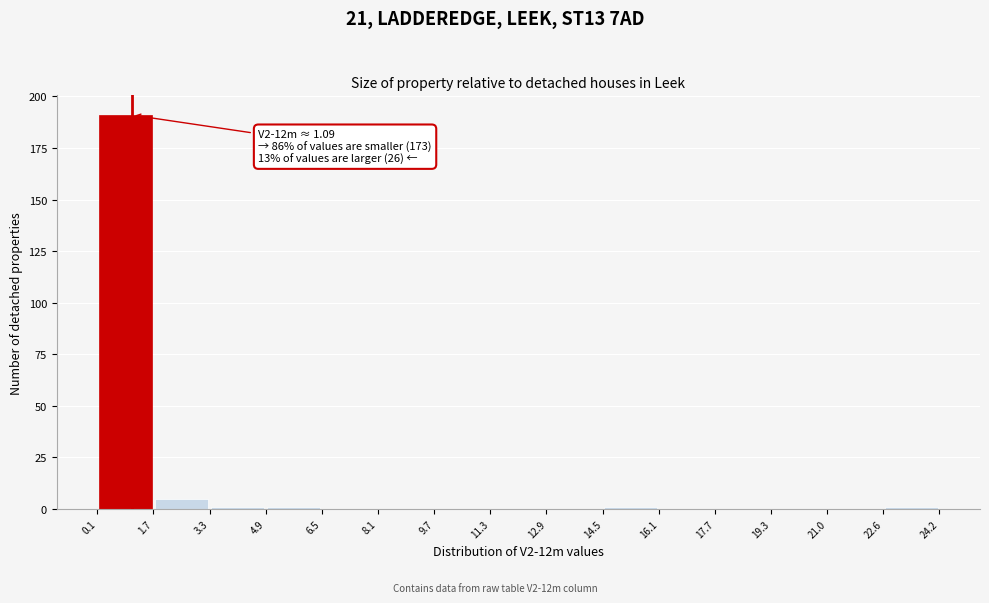

Over which range of the x-axis is the bar tallest?

0.1 to 1.7